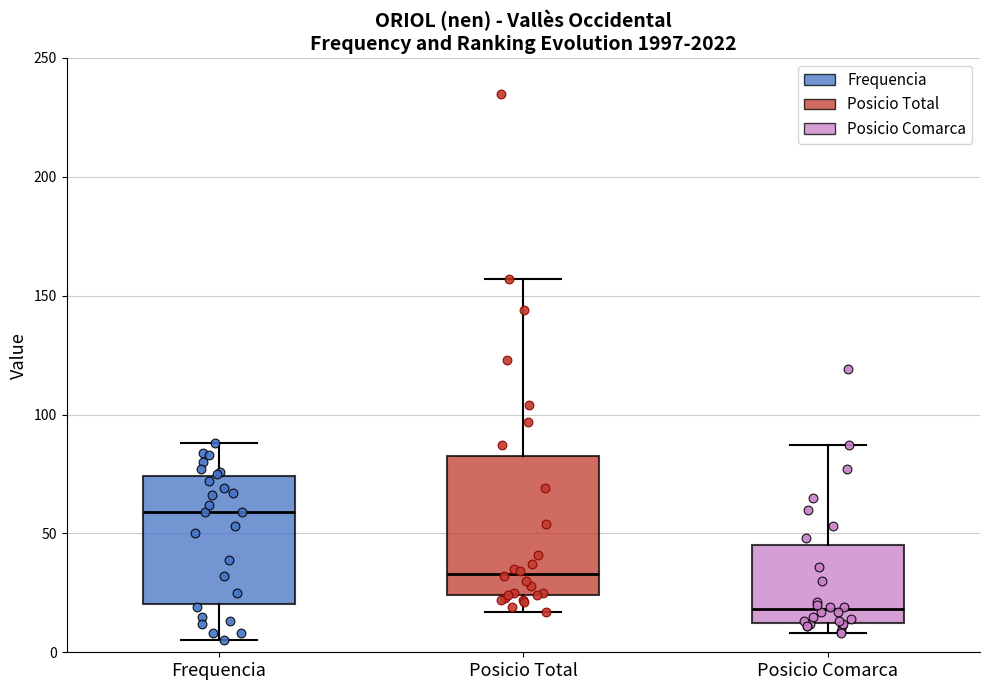

Which box's median line is the lowest?

Posicio Comarca